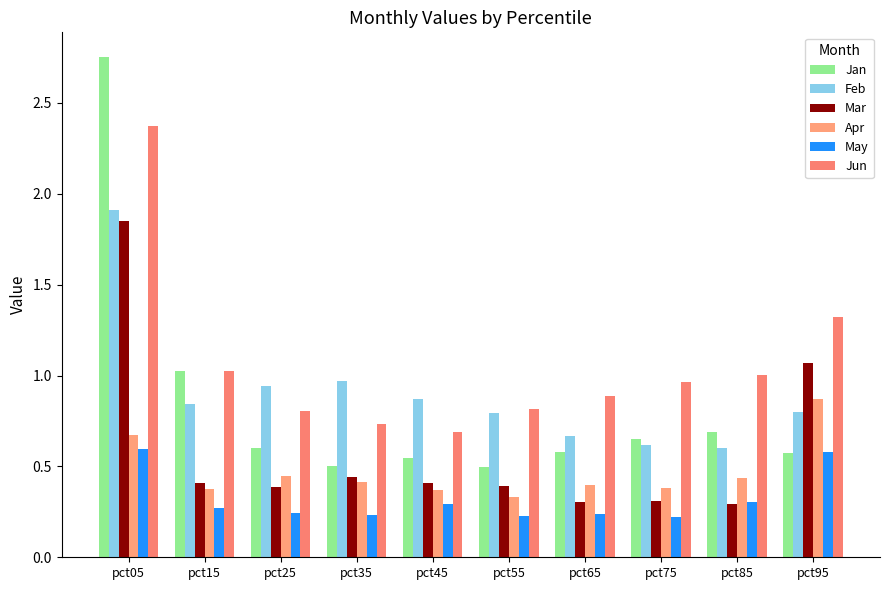

At which label is Apr closest to 0?

pct55